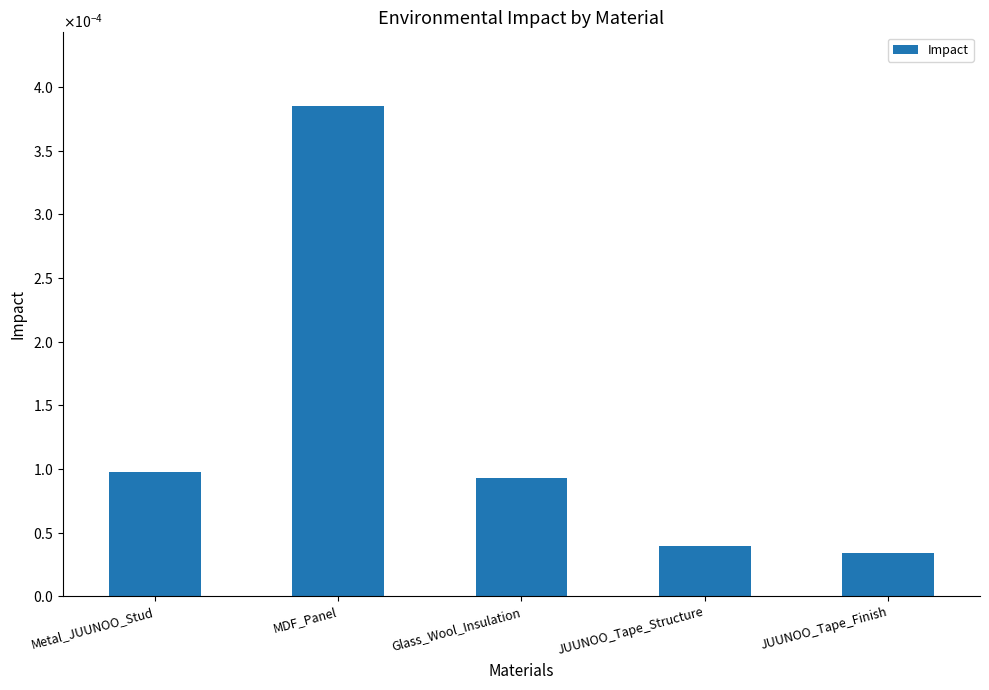

Are the bars horizontal?

No